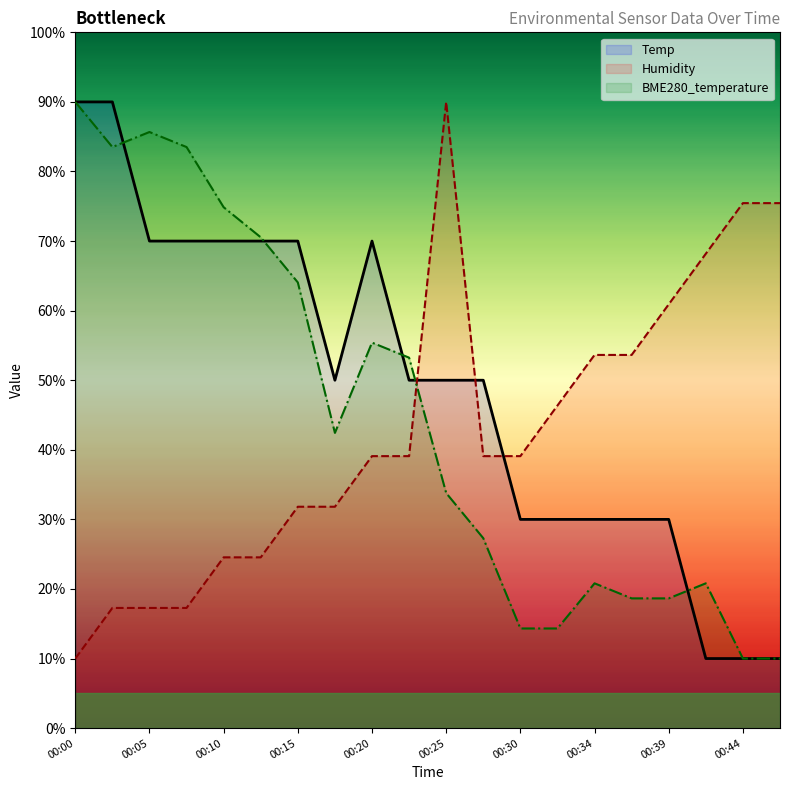

True or false: Temp and Humidity cross at least once.

True